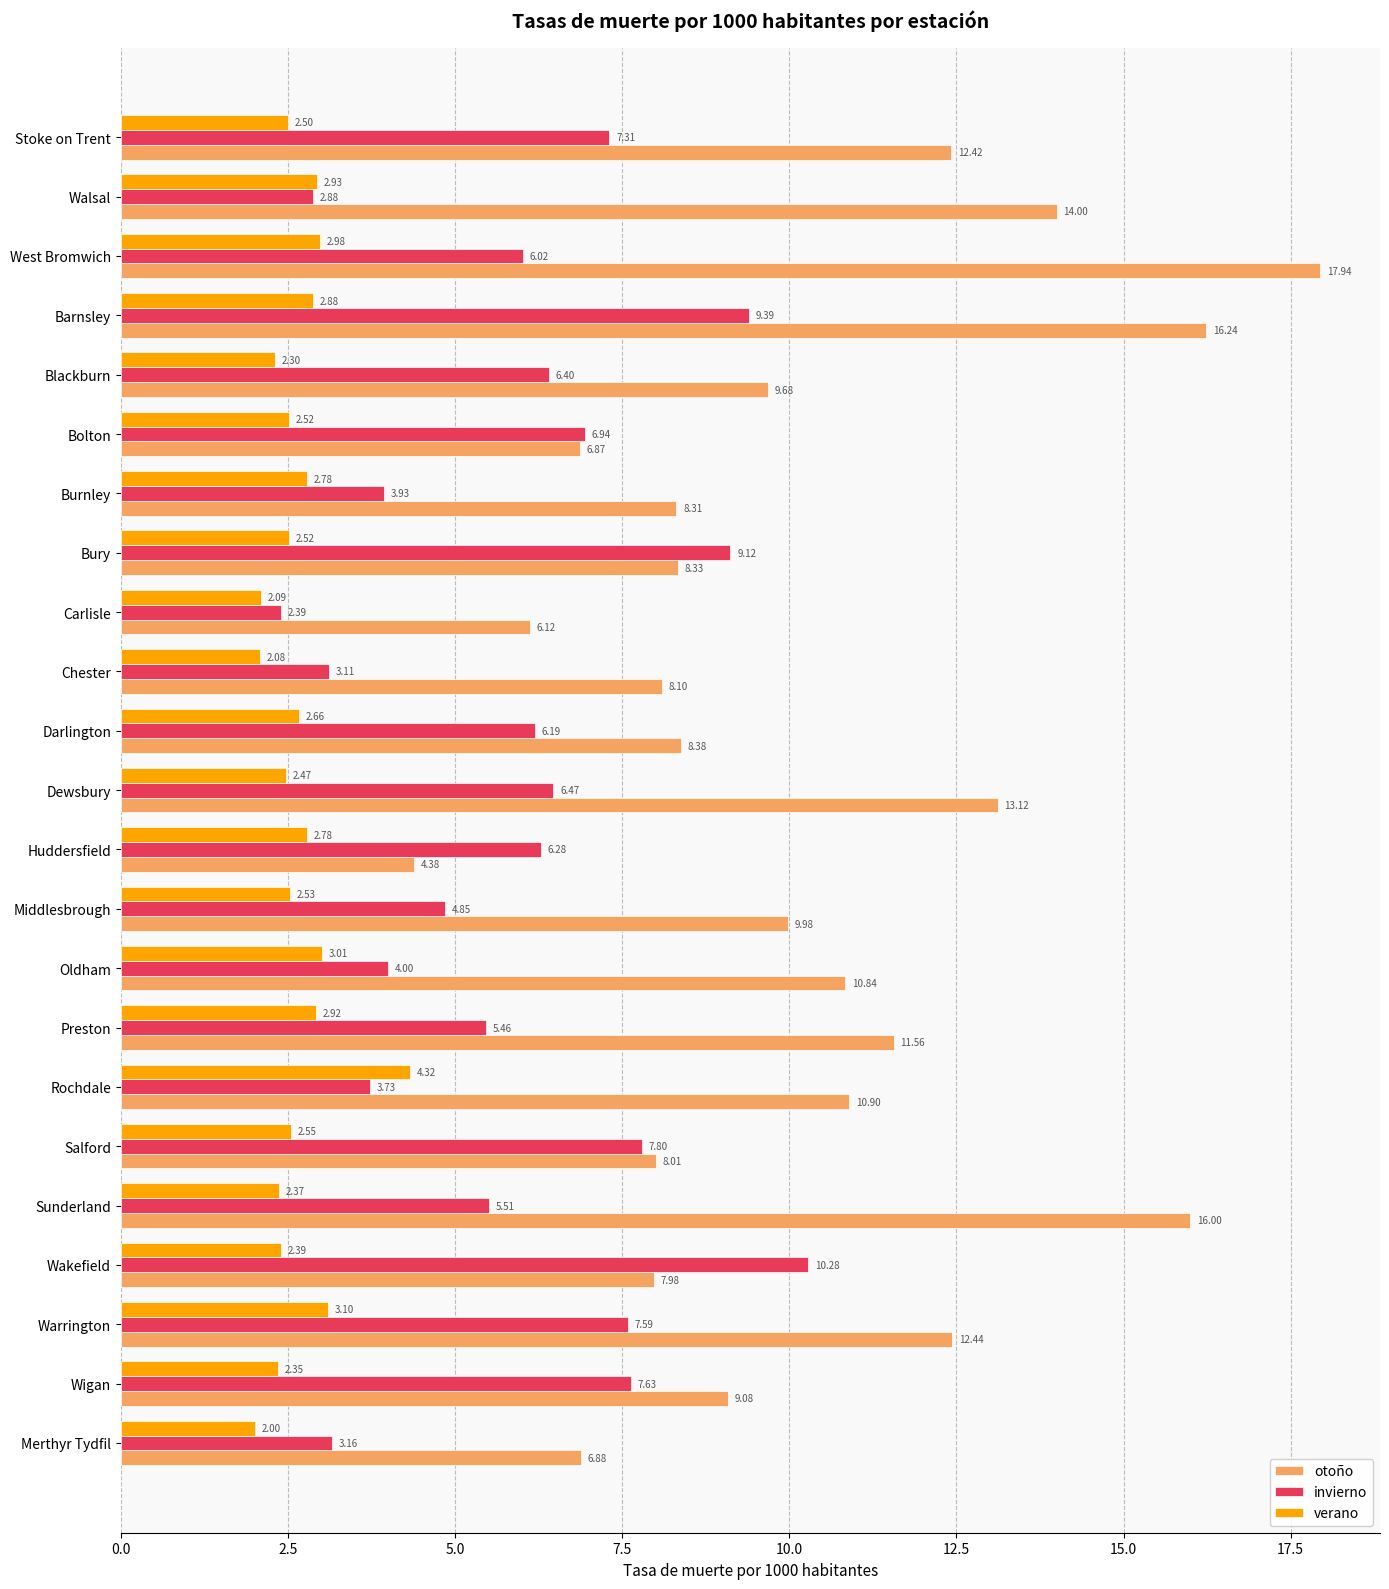

Is the value of verano at Sunderland greater than the value of invierno at Oldham?

No